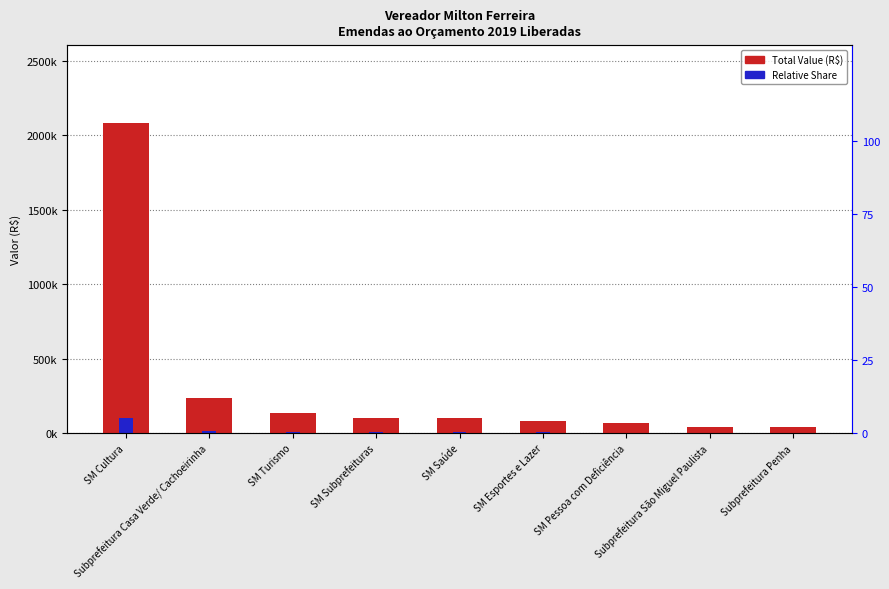

What is the sum of all Relative Share values?

144340